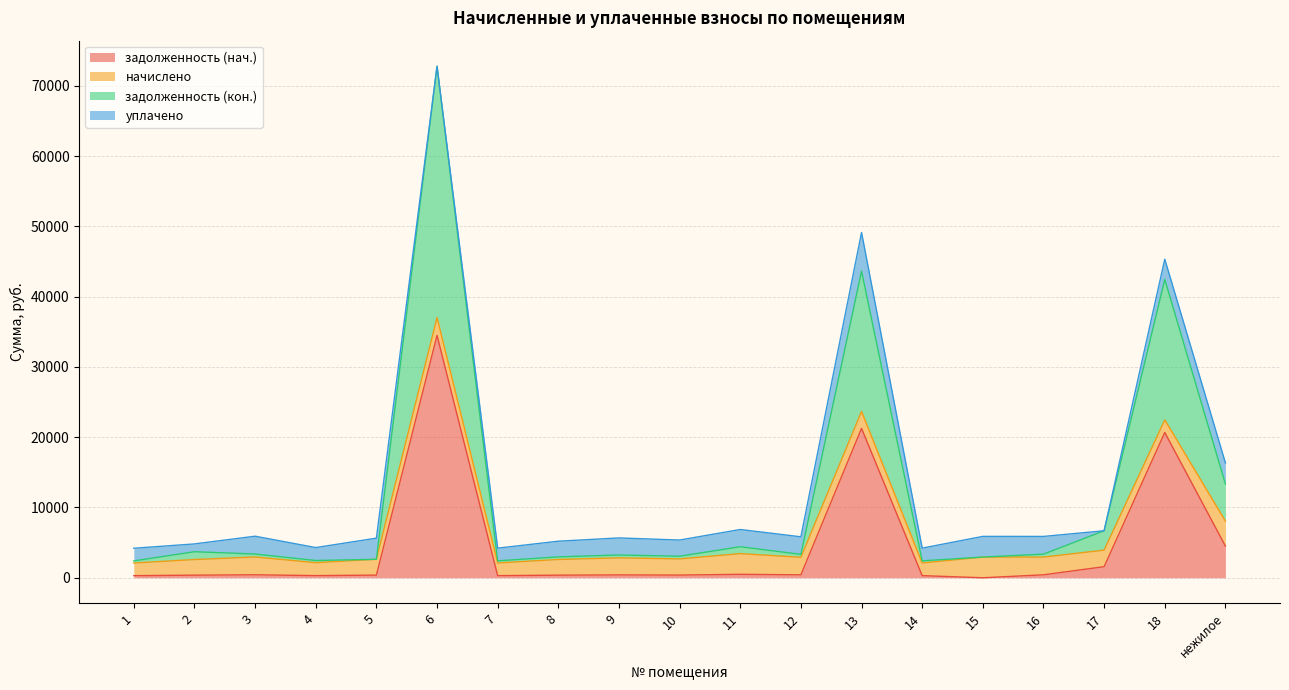

Which label corresponds to the largest value in the chart?

6